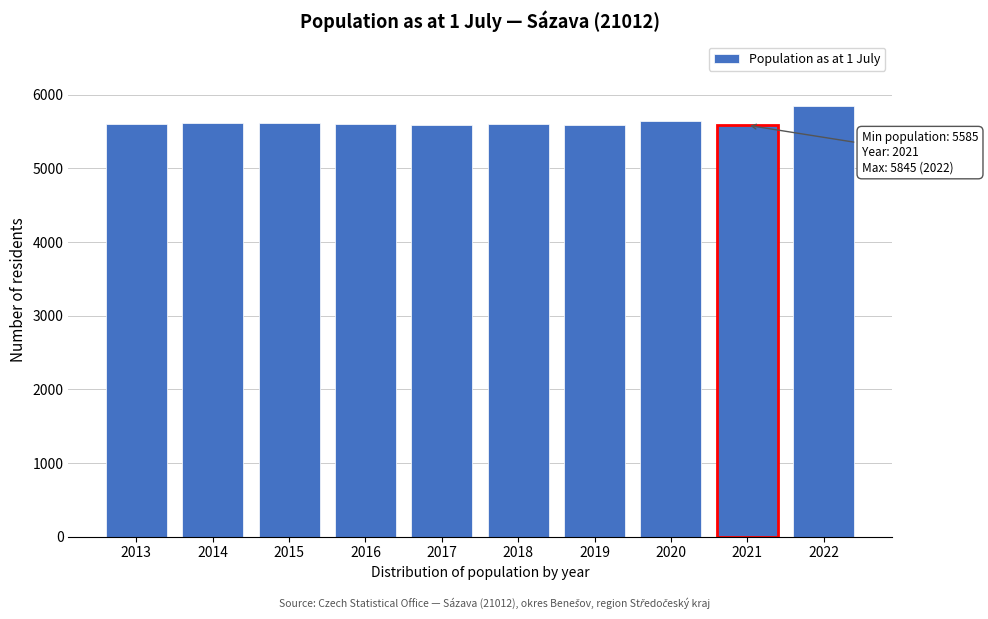

True or false: the data shows 5586 at 2019.

True